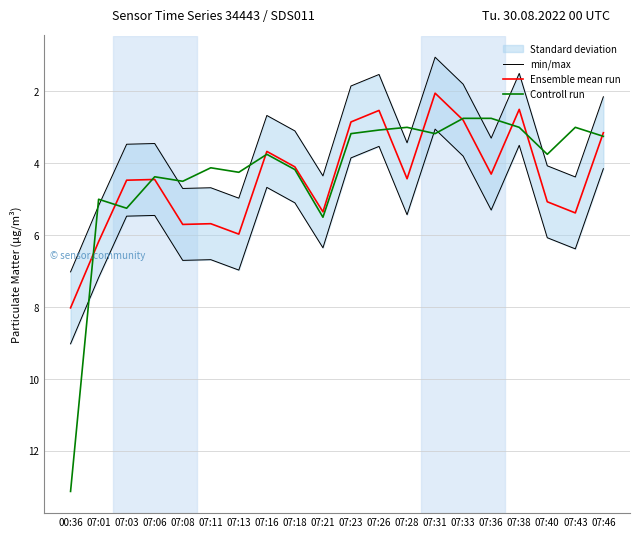

How many data points in Ensemble mean run are above 4?

13